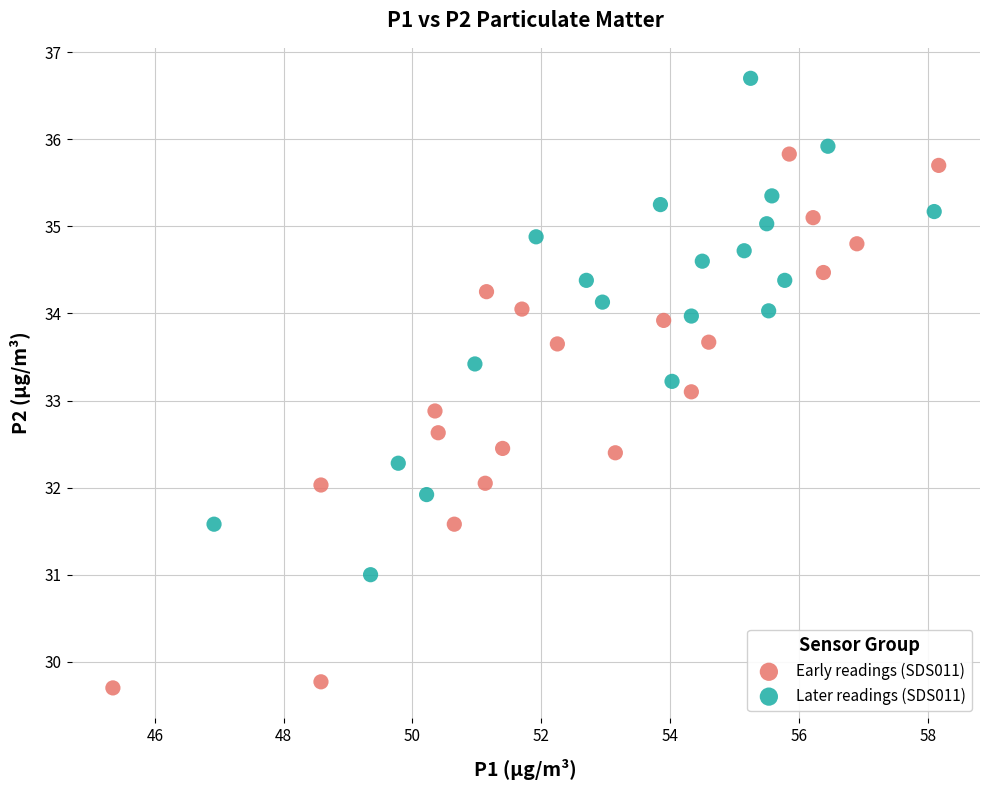

Which series reaches the maximum Y coordinate?

Later readings (SDS011)